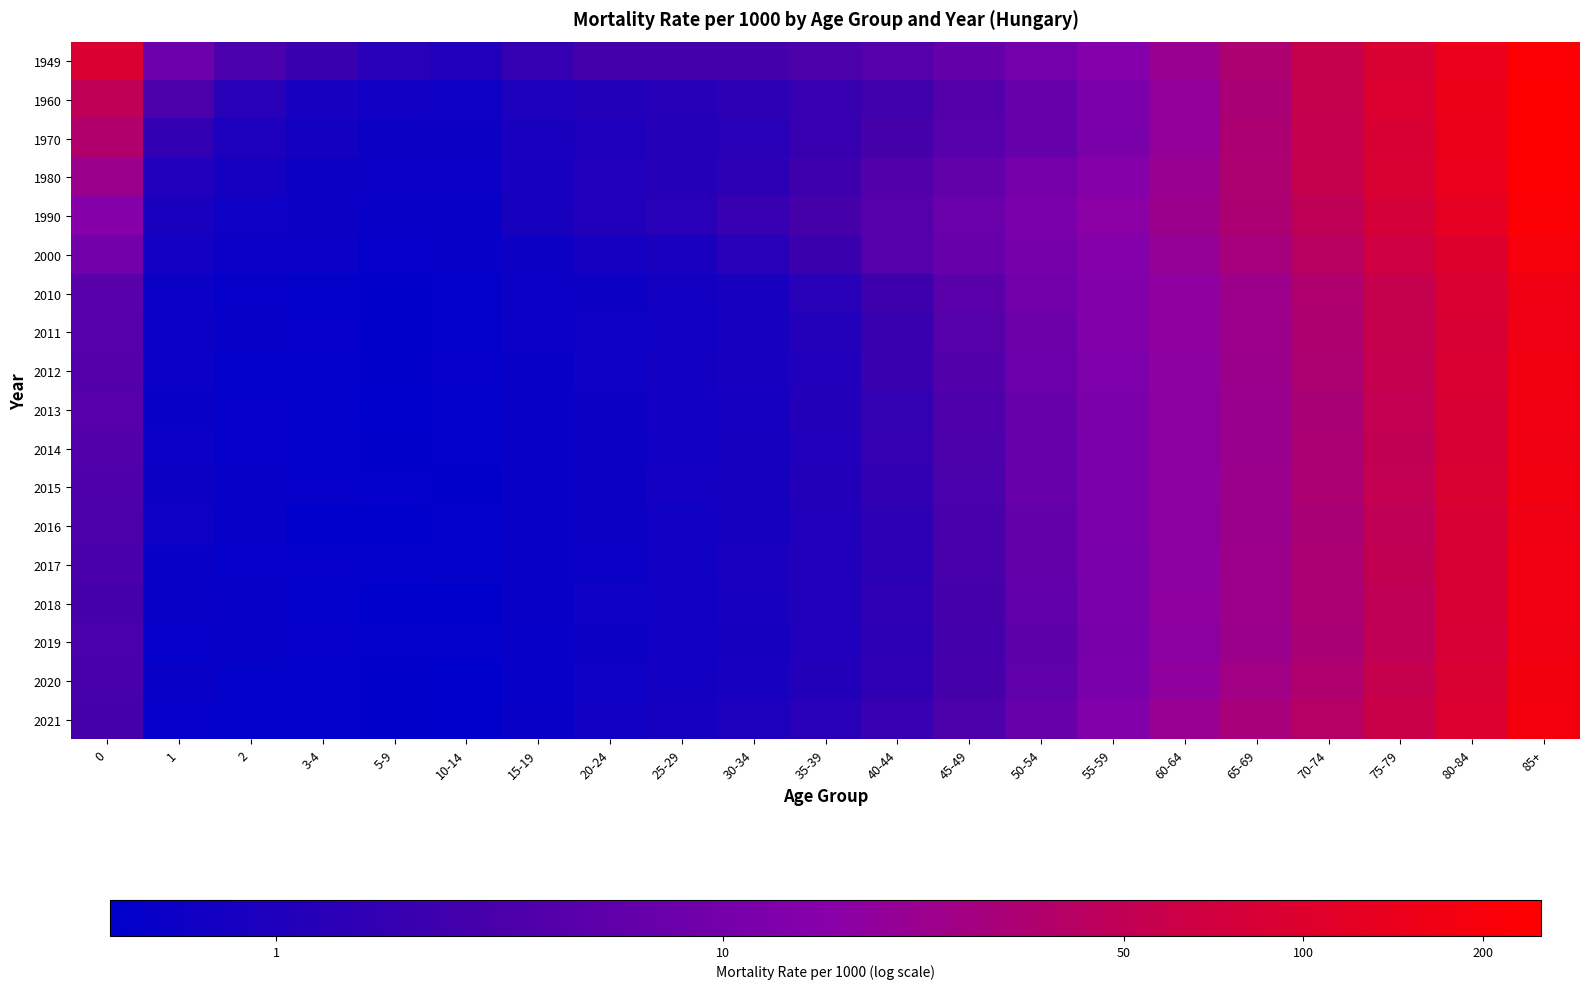

At how many categories does at least one series exceed 2?

11